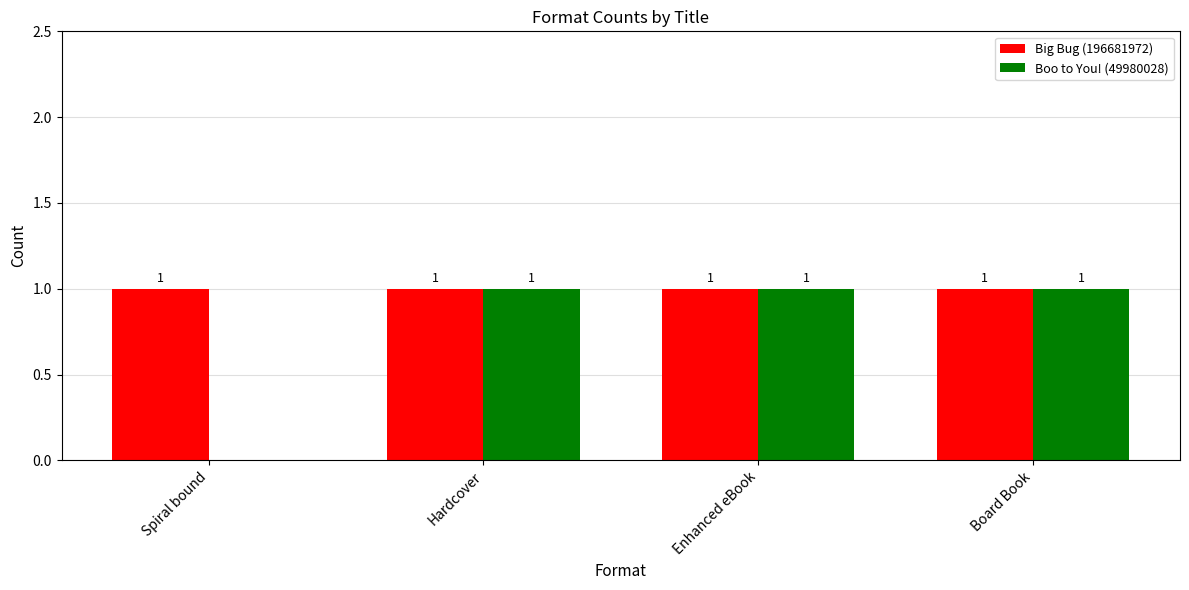

What is the total value across all series at Hardcover?

2